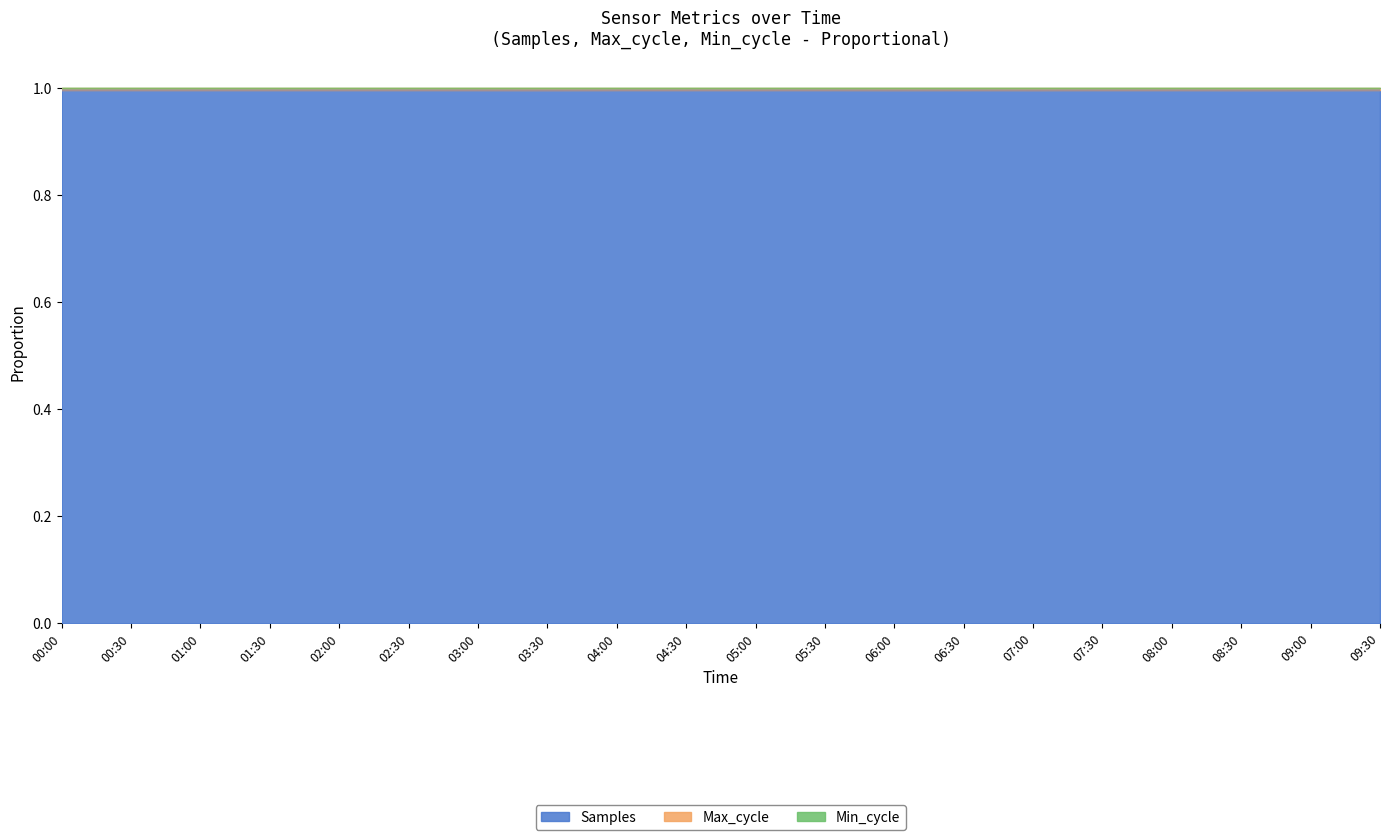

At which category does Max_cycle_line reach its first local peak?

00:30